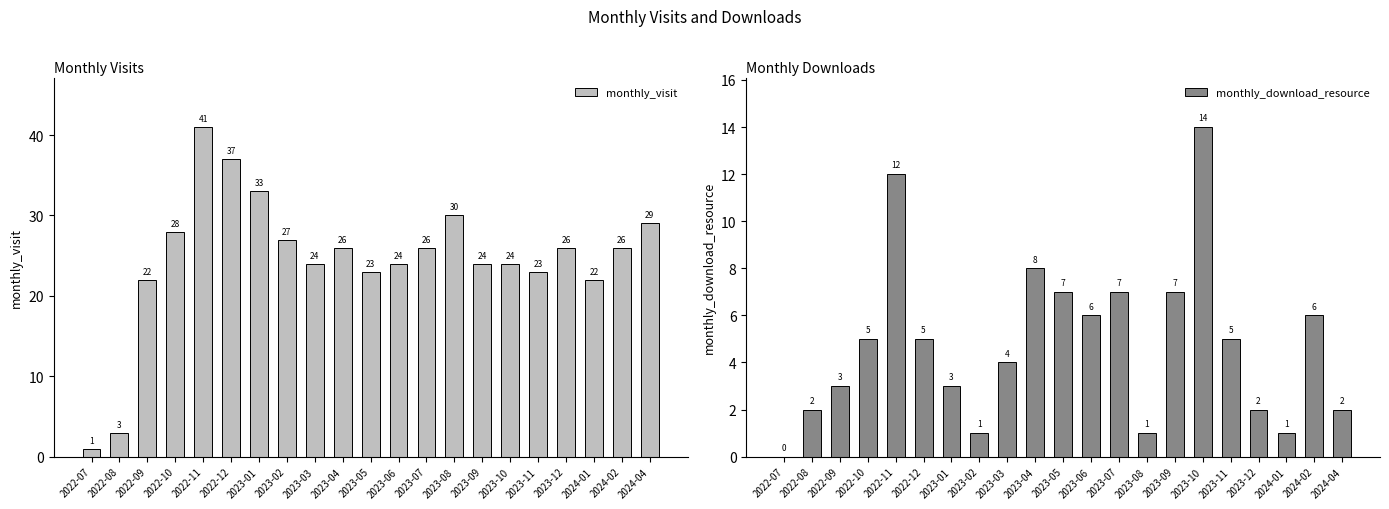

What position from the left is 2023-01?

7